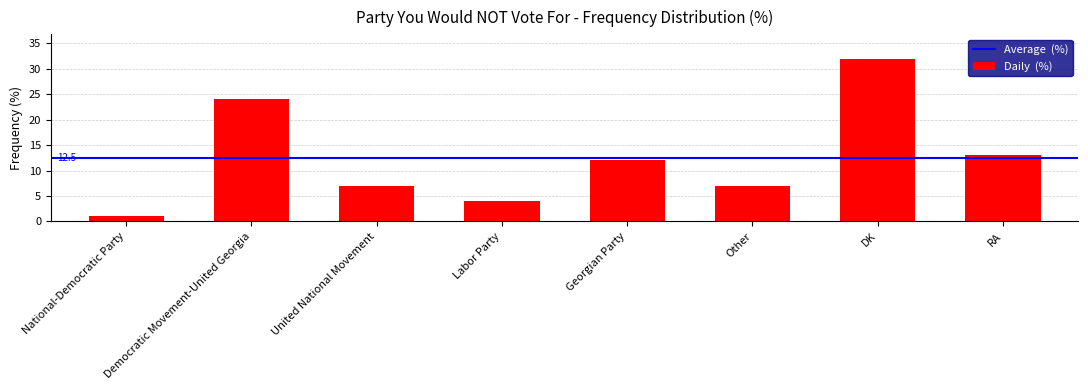

What is the change in value from National-Democratic Party to Democratic Movement-United Georgia?

+23